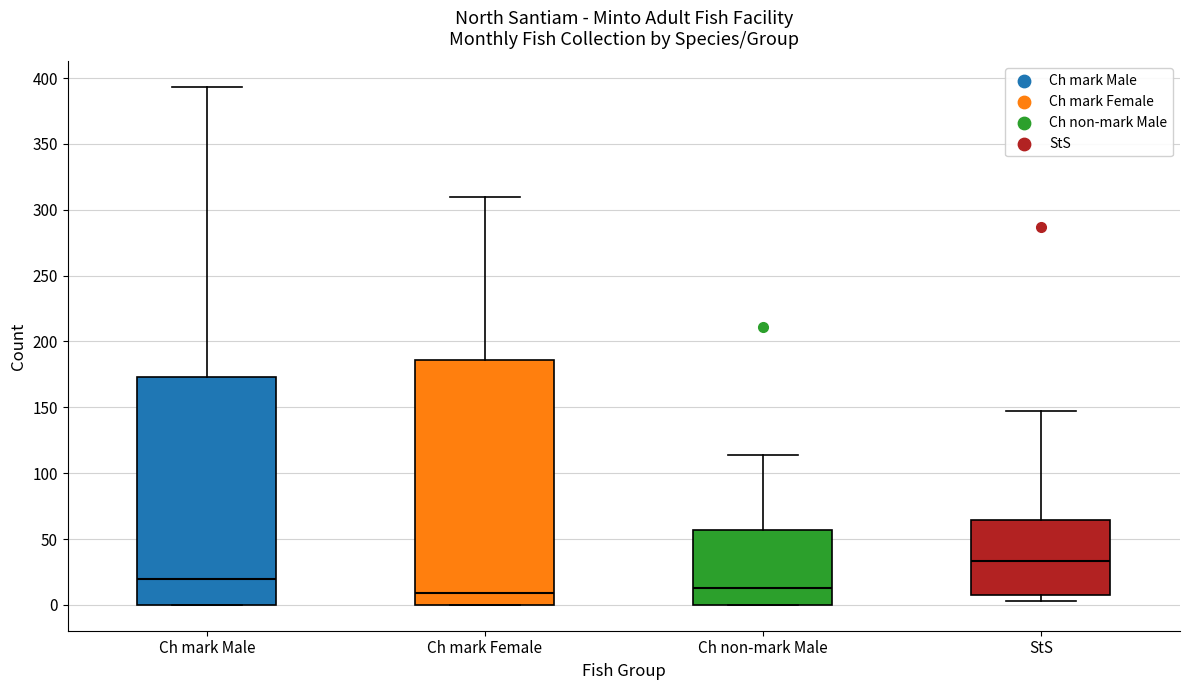

Which box is the tallest, from its lower edge to its upper edge?

Ch mark Female